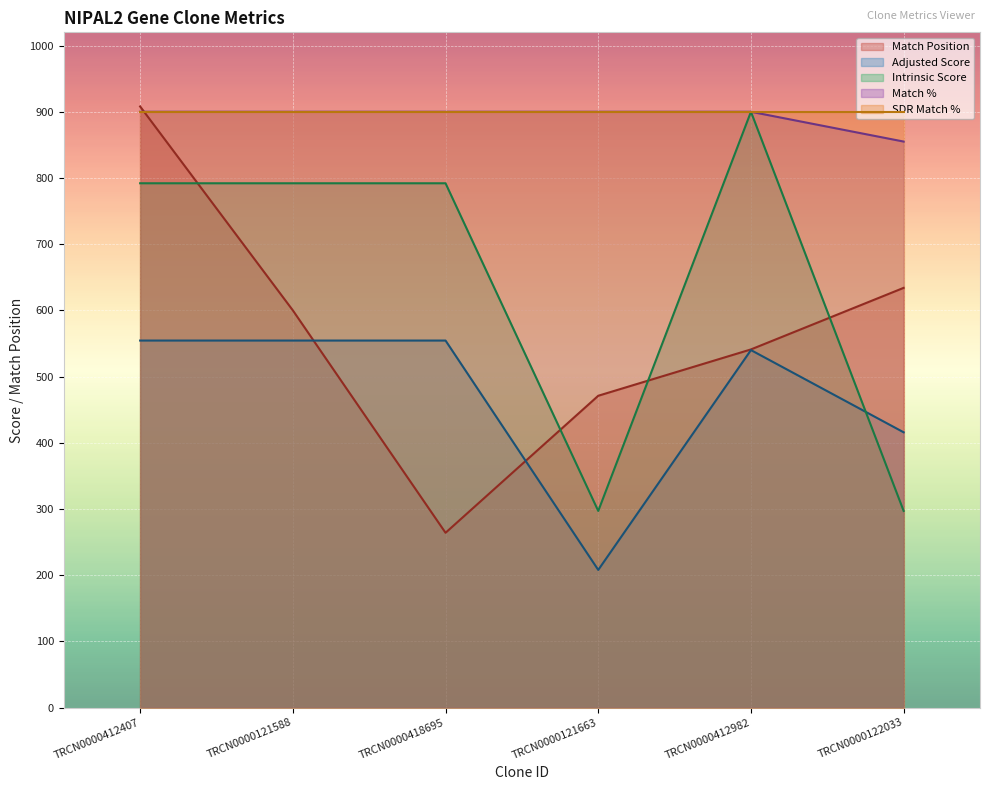

How many distinct data groups are displayed?

5